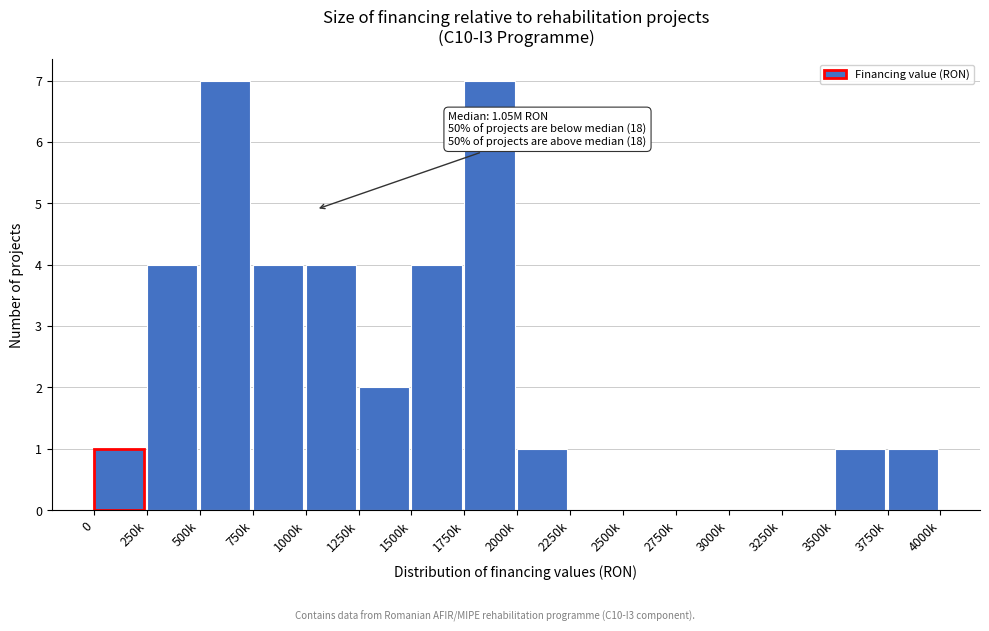

Reading left to right, what are all the values shown in this chart?

0=1	250k=4	500k=7	750k=4	1000k=4	1250k=2	1500k=4	1750k=7	2000k=1	2250k=0	2500k=0	2750k=0	3000k=0	3250k=0	3500k=1	3750k=1